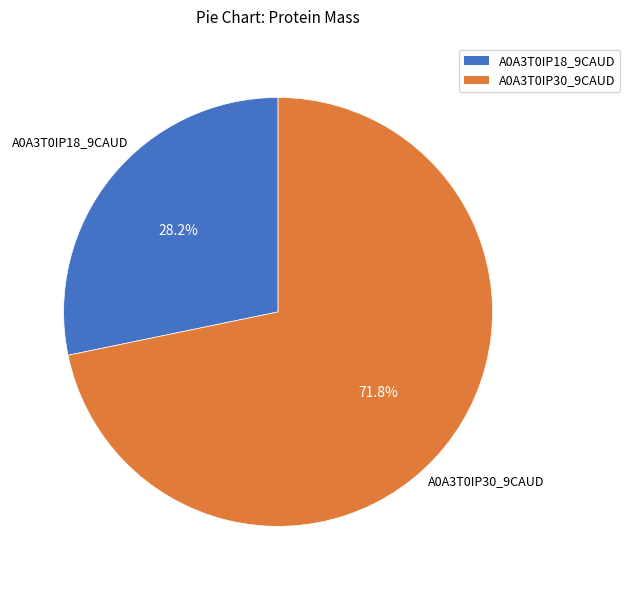

How many slices are in this pie chart?

2